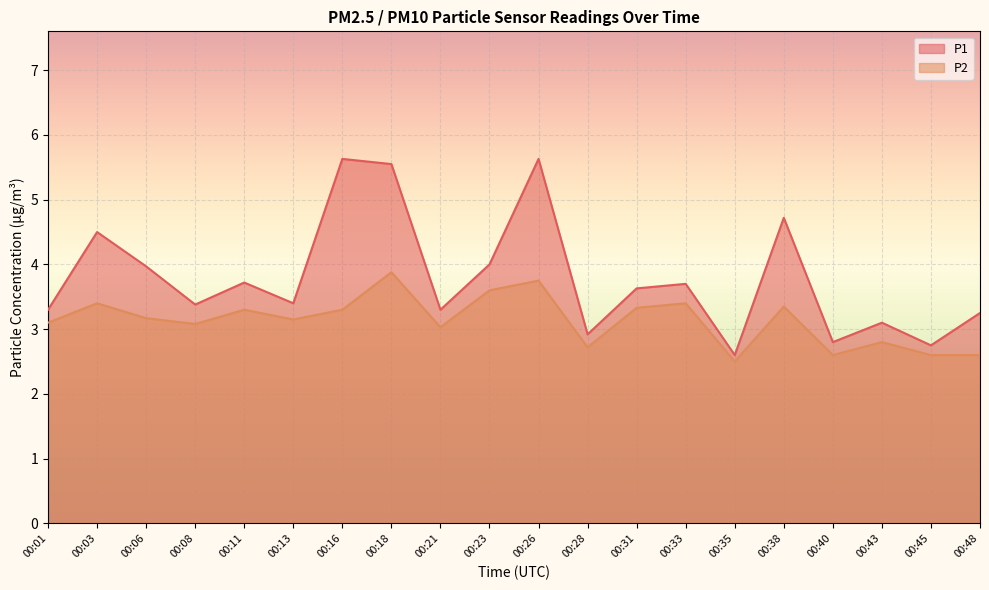

What is the maximum value shown in the chart?

5.6